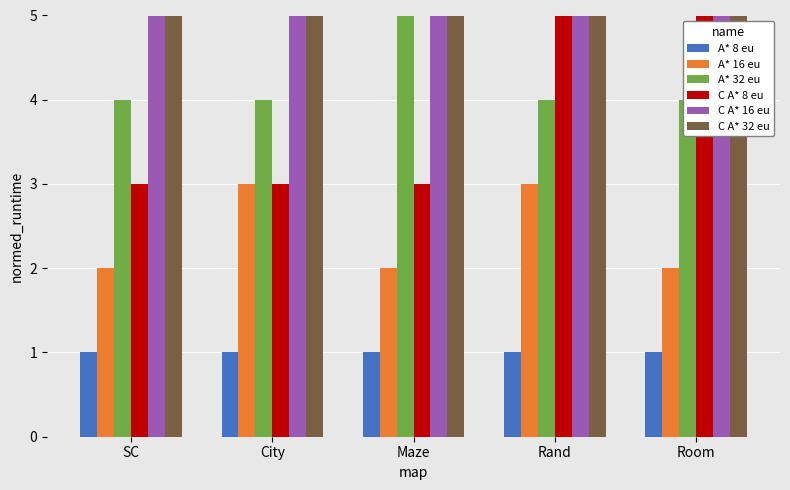

List the series in order of their peak value, lowest first.

A* 8 eu, A* 16 eu, A* 32 eu, C A* 8 eu, C A* 16 eu, C A* 32 eu